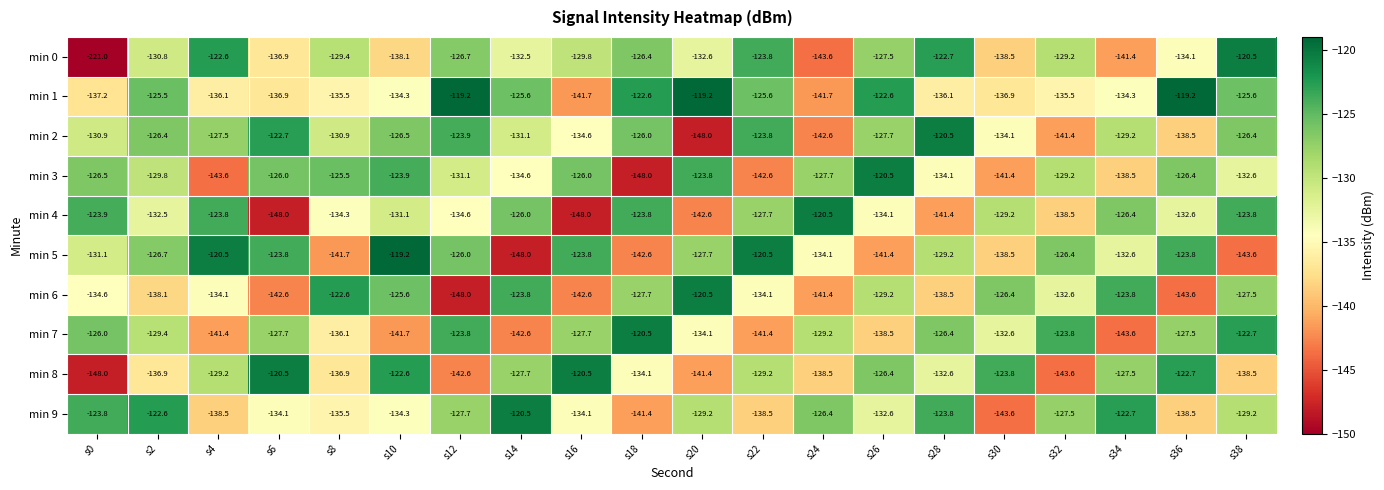

The min 2 series shows -126.5 at s10. True or false?

True